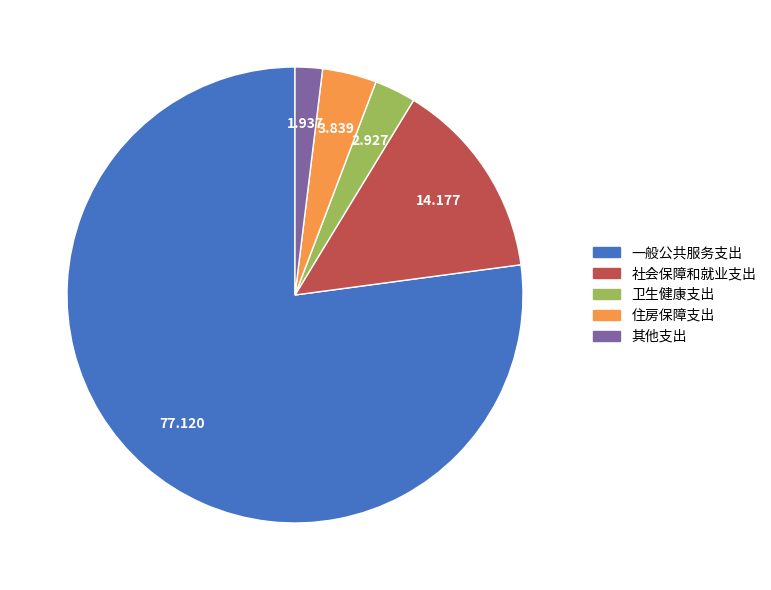

Which has a higher value, 住房保障支出 or 社会保障和就业支出?

社会保障和就业支出